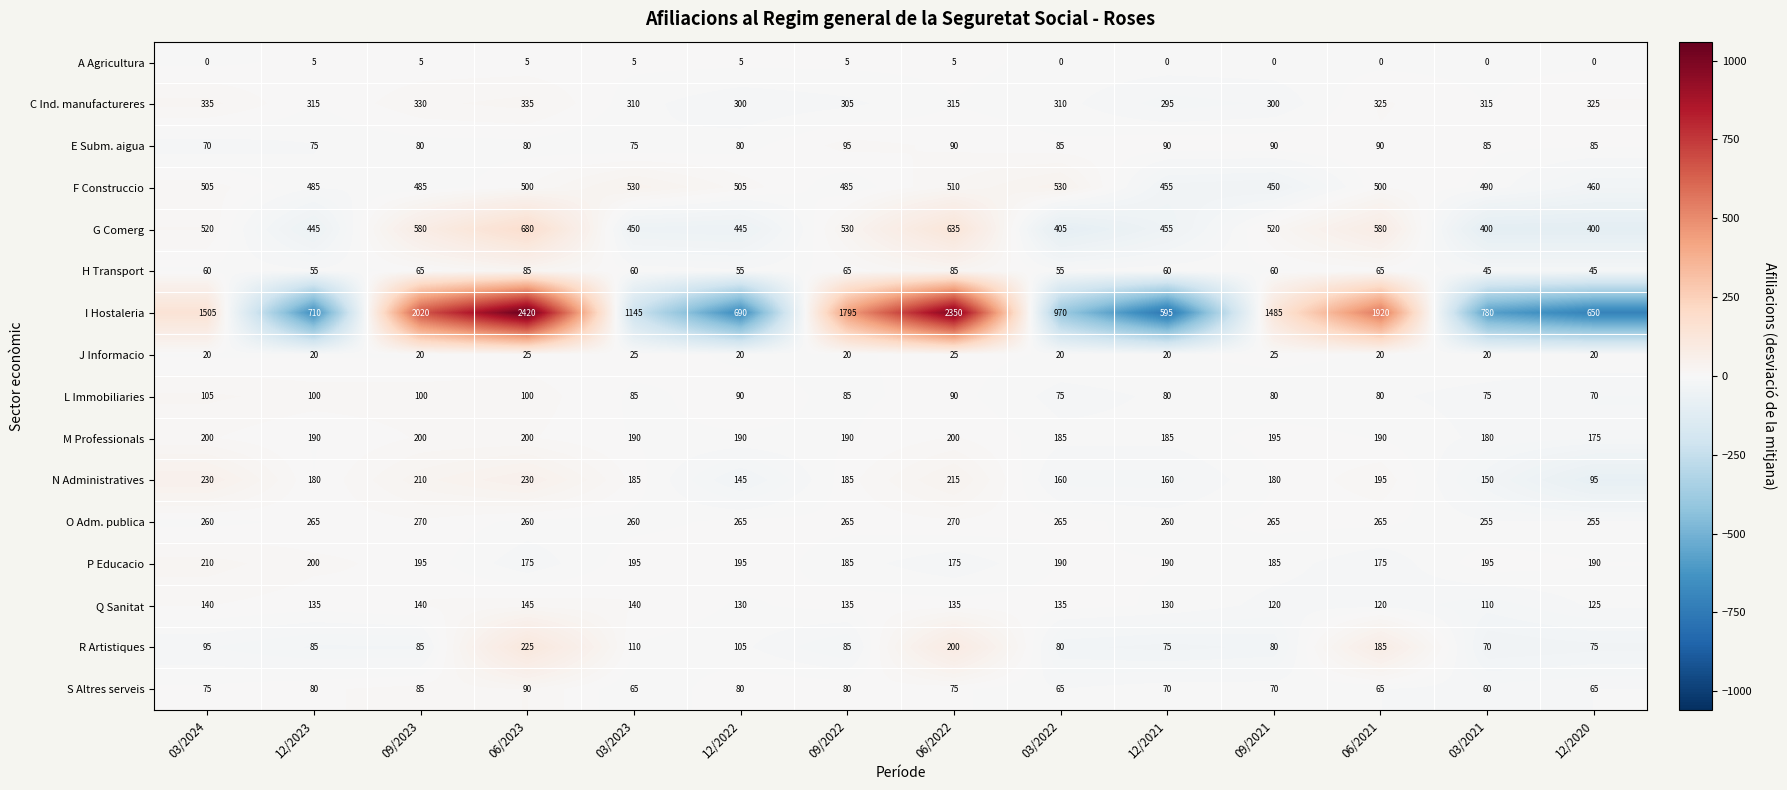

The H Transport series shows 30 at 09/2022. True or false?

False